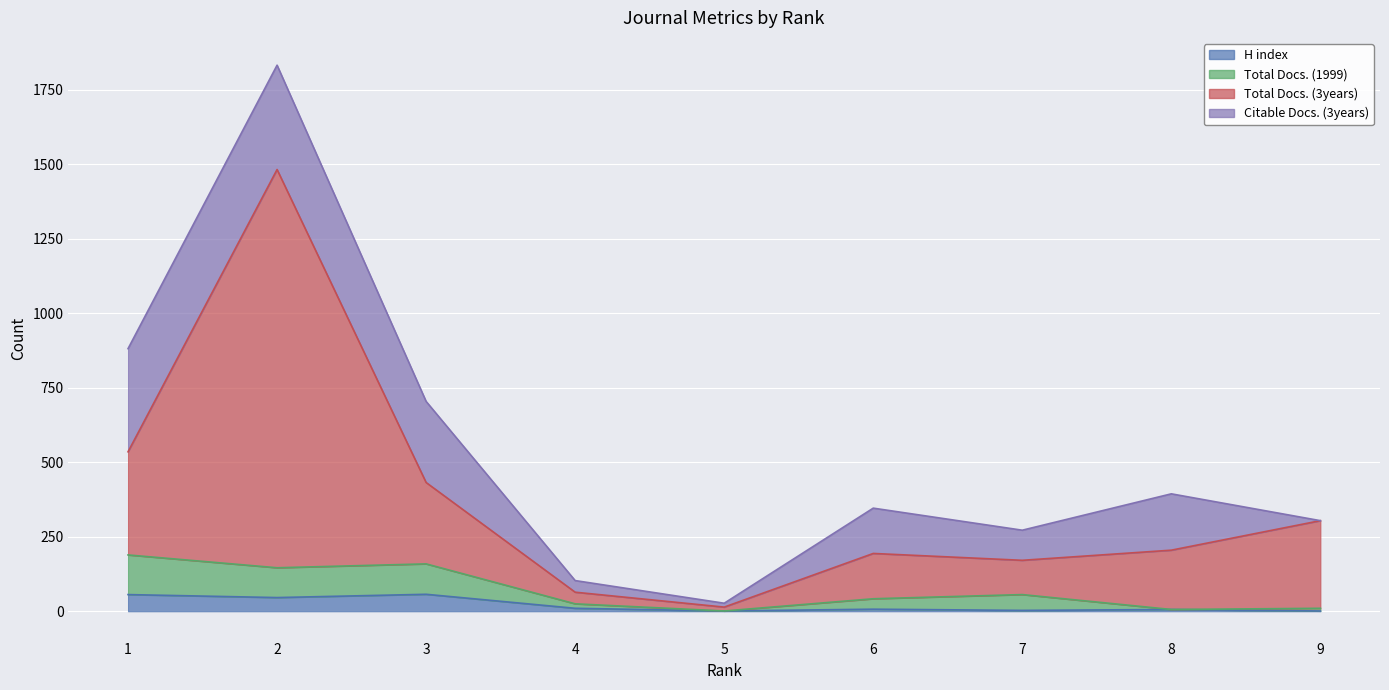

Does the chart display data point markers on the line(s)?

No